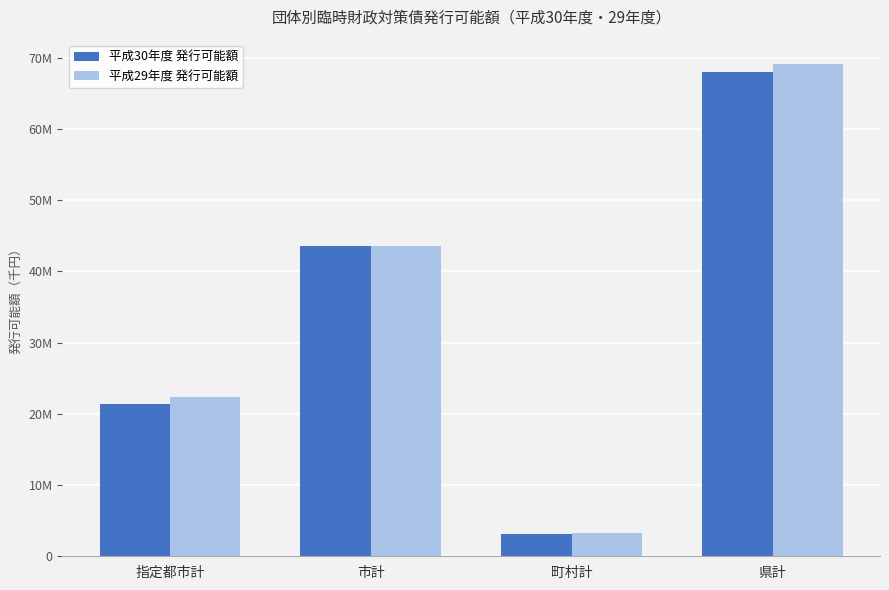

Does the chart contain any negative values?

No